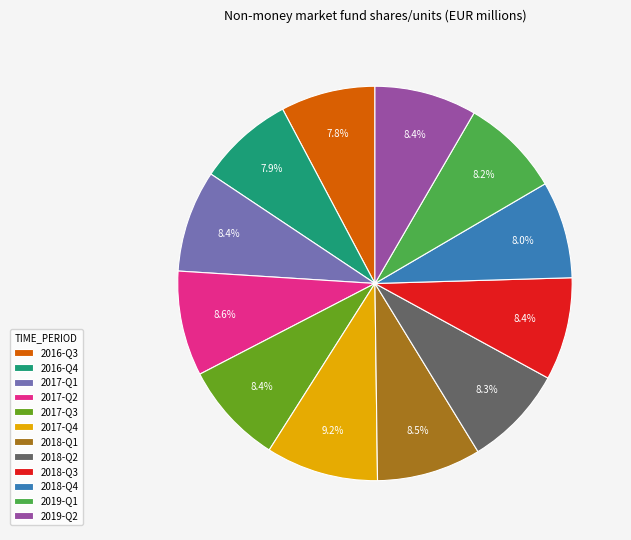

What percentage is the 2018-Q4 slice, to the nearest percent?

8%